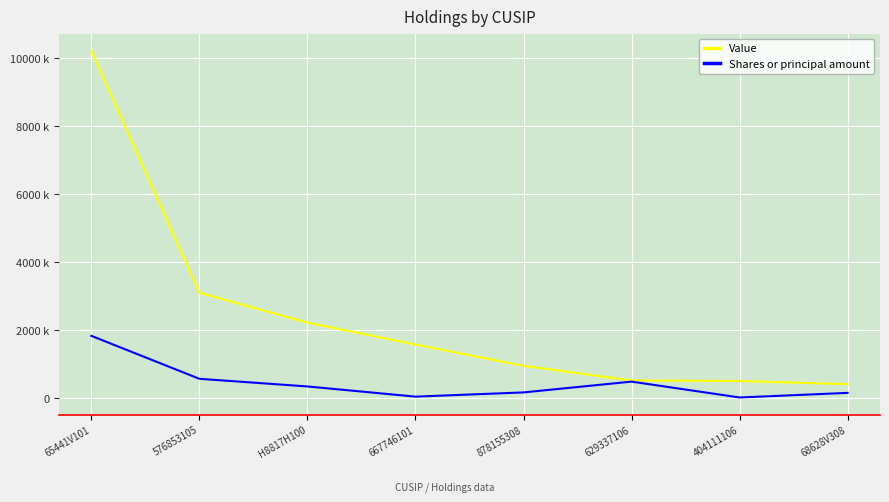

What is the highest value of the Value series?

10209850